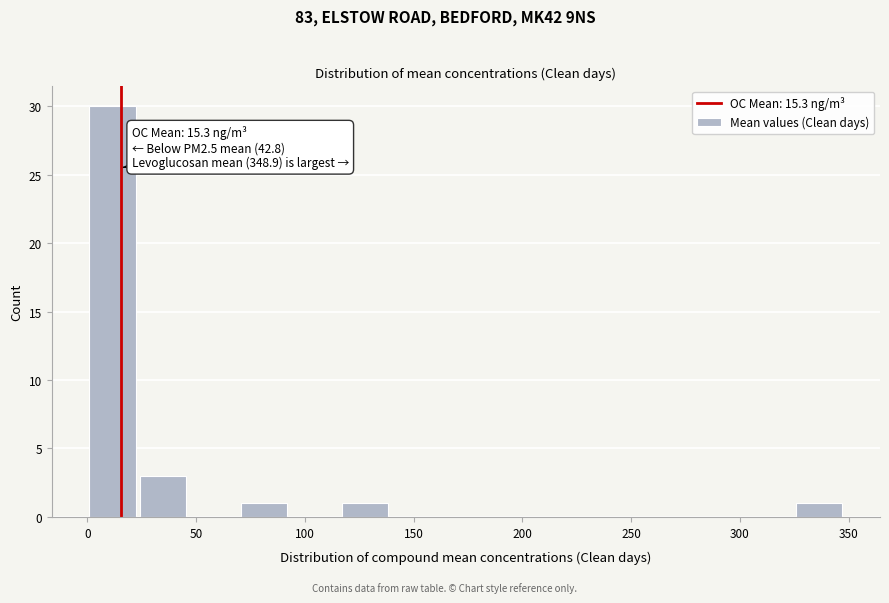

Which range on the x-axis has the tallest bar?

0 to 25